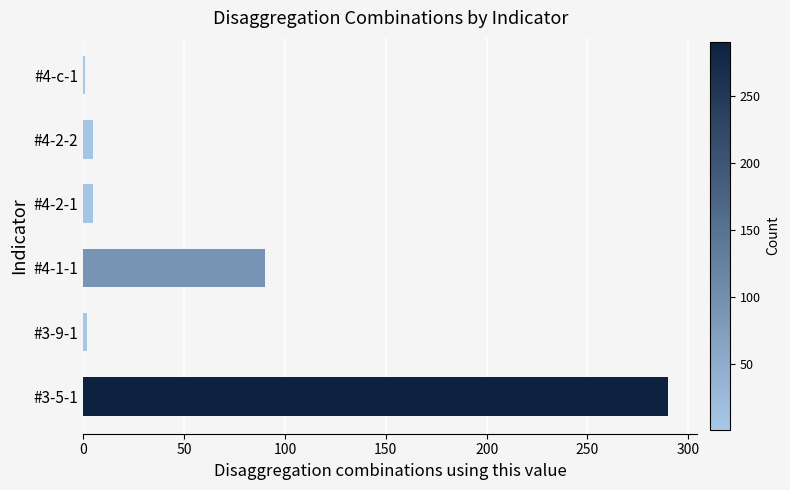

Where is the data nearest to the value 145?

#4-1-1